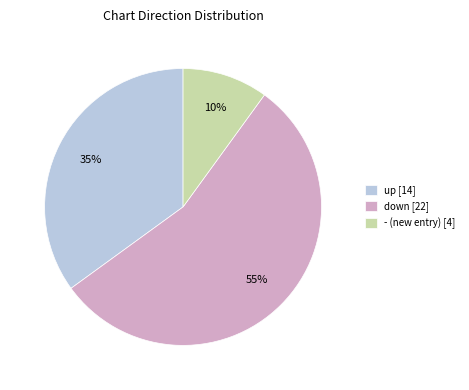

Is it true that - is 1% of the pie?

False